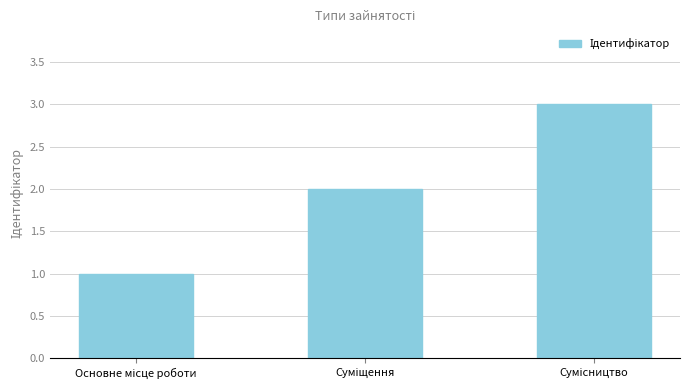

What is the greatest value displayed?

3